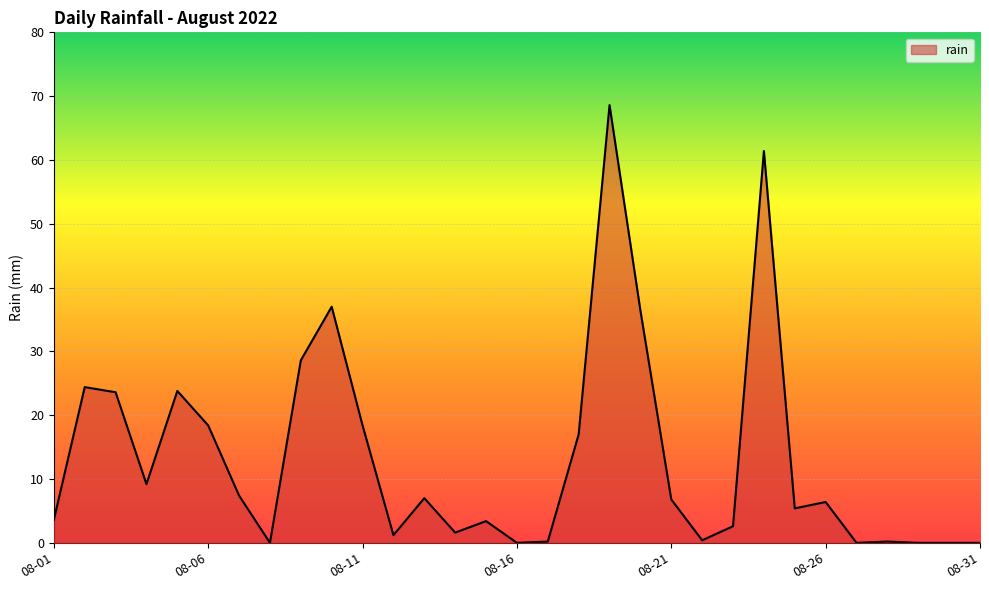

How many distinct data groups are displayed?

1